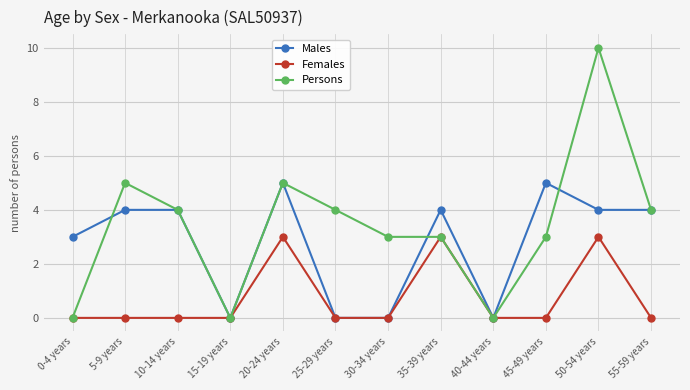

What is the sum of the Persons values at 55-59 years and 40-44 years?

4